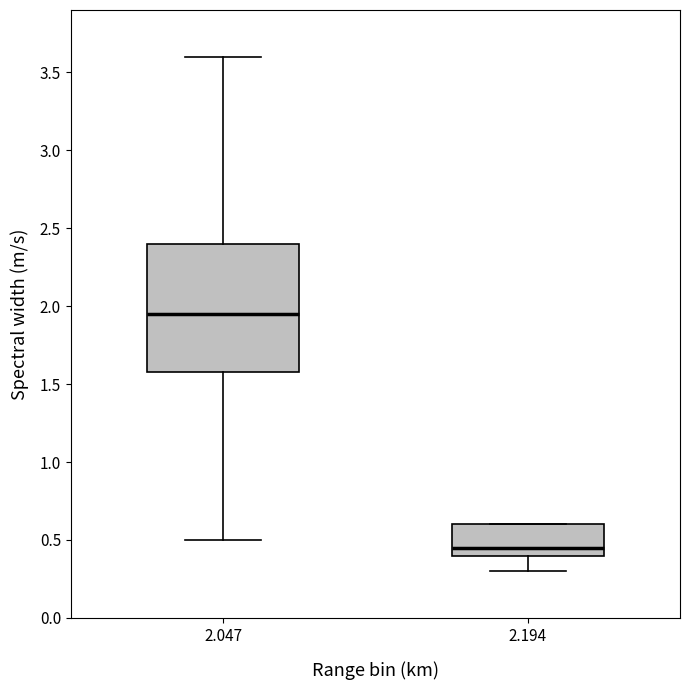

Which box has the highest median line?

2.047